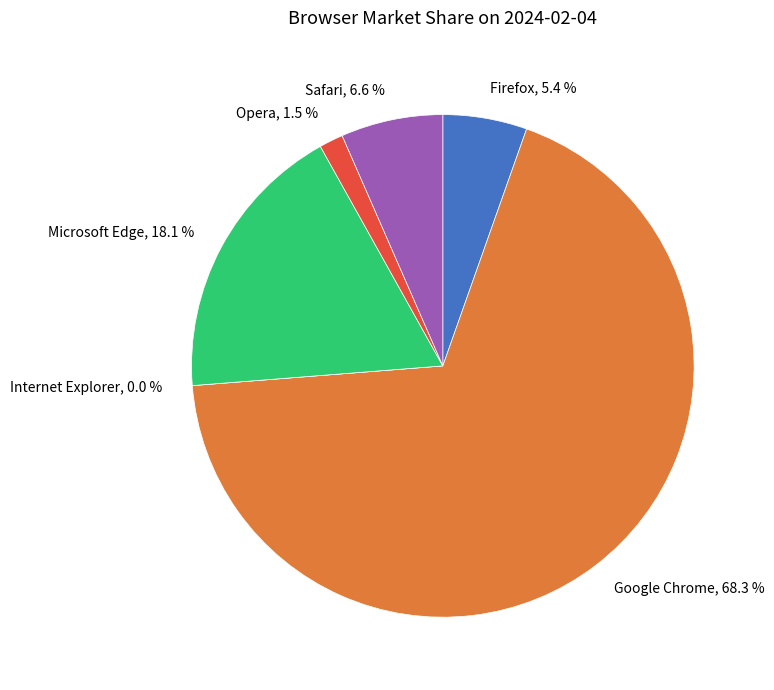

Rank the categories by value from lowest to highest.

Internet Explorer, Opera, Firefox, Safari, Microsoft Edge, Google Chrome